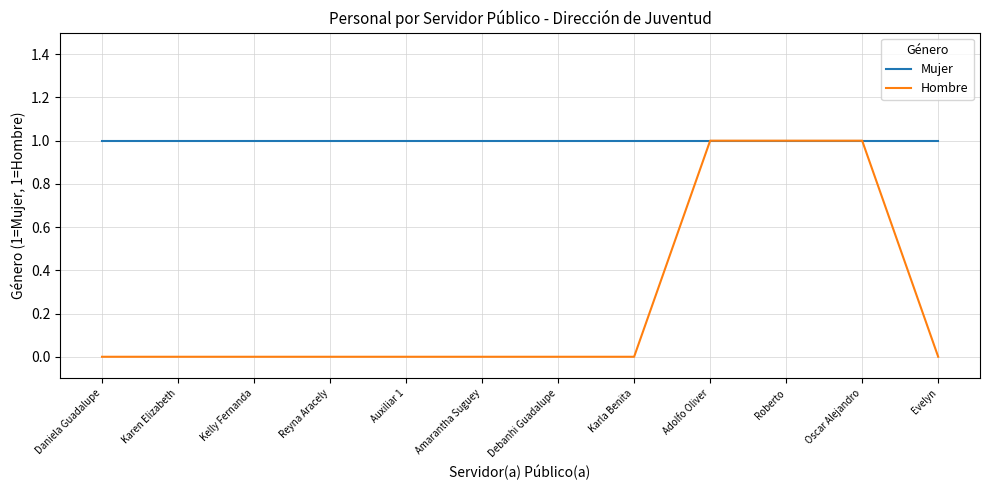

Reading left to right, list all the values displayed in this chart.

Mujer: Daniela Guadalupe=1	Karen Elizabeth=1	Kelly Fernanda=1	Reyna Aracely=1	Auxiliar 1=1	Amarantha Suguey=1	Debanhi Guadalupe=1	Karla Benita=1	Adolfo Oliver=1	Roberto=1	Oscar Alejandro=1	Evelyn=1
Hombre: Daniela Guadalupe=0	Karen Elizabeth=0	Kelly Fernanda=0	Reyna Aracely=0	Auxiliar 1=0	Amarantha Suguey=0	Debanhi Guadalupe=0	Karla Benita=0	Adolfo Oliver=1	Roberto=1	Oscar Alejandro=1	Evelyn=0